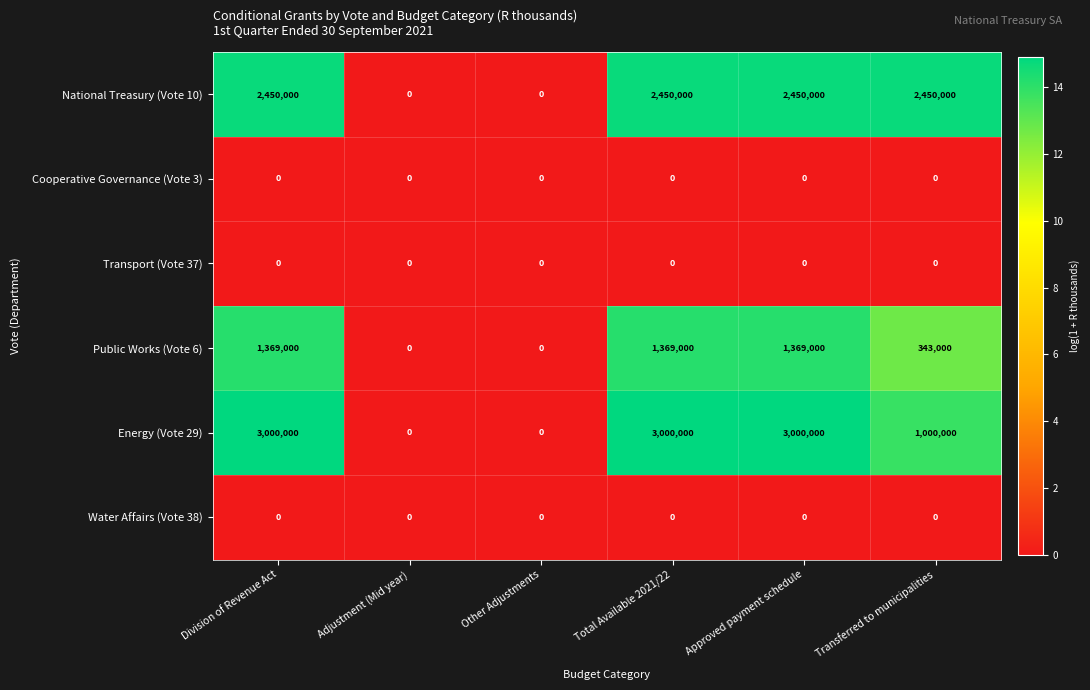

How many values in the Energy (Vote 29) series are below 3000000?

3